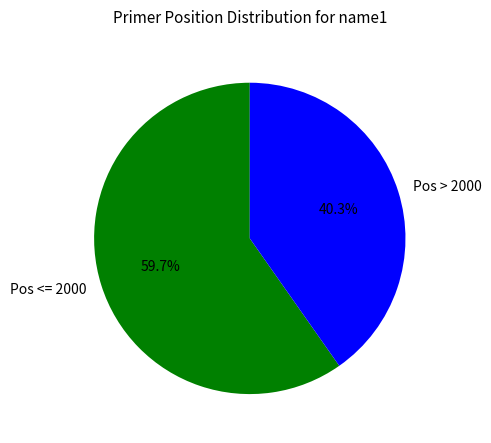

What portion of the pie excludes Pos <= 2000?

40.3%